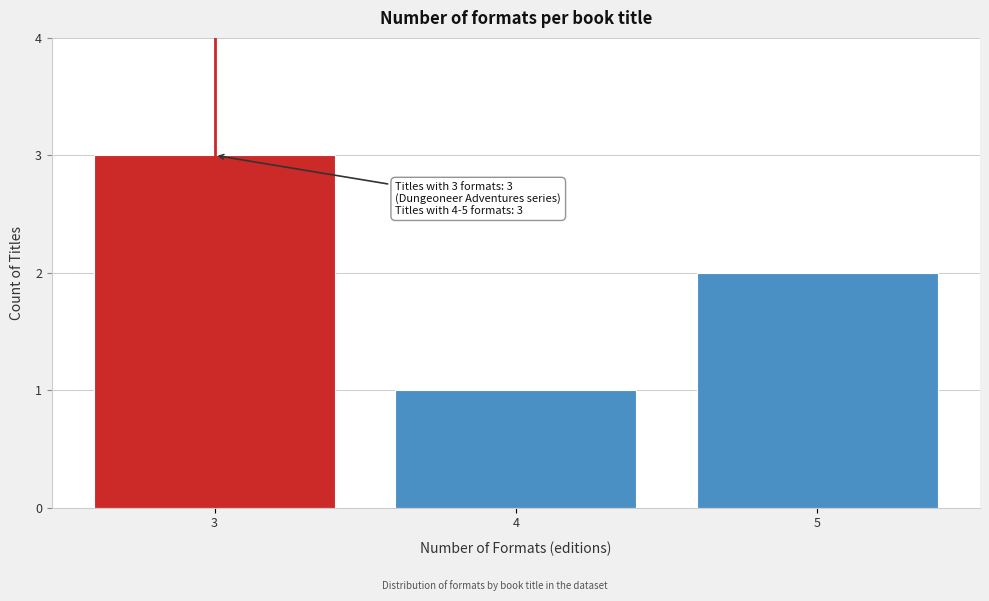

Reading right to left, list all the values displayed in this chart.

5=2	4=1	3=3